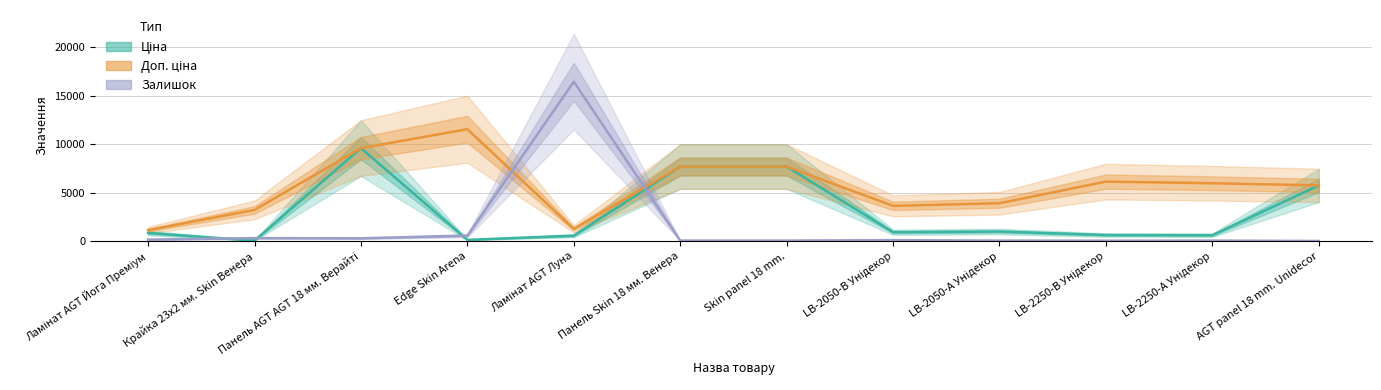

How many interior local valleys does the Доп. ціна series have?

2